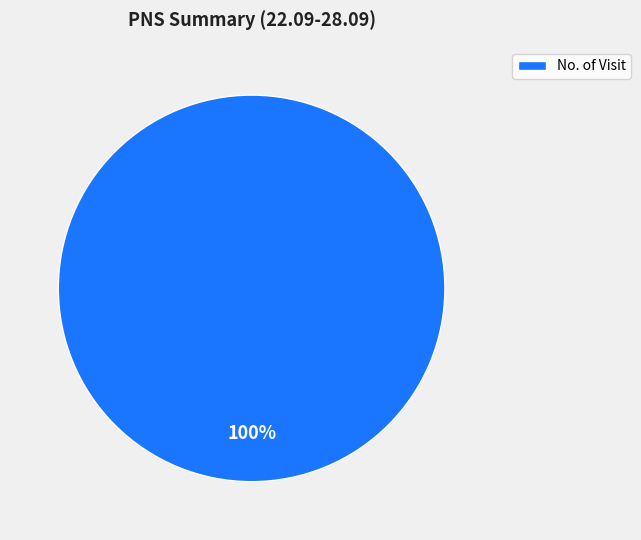

Is there any slice that represents more than half of the pie?

Yes